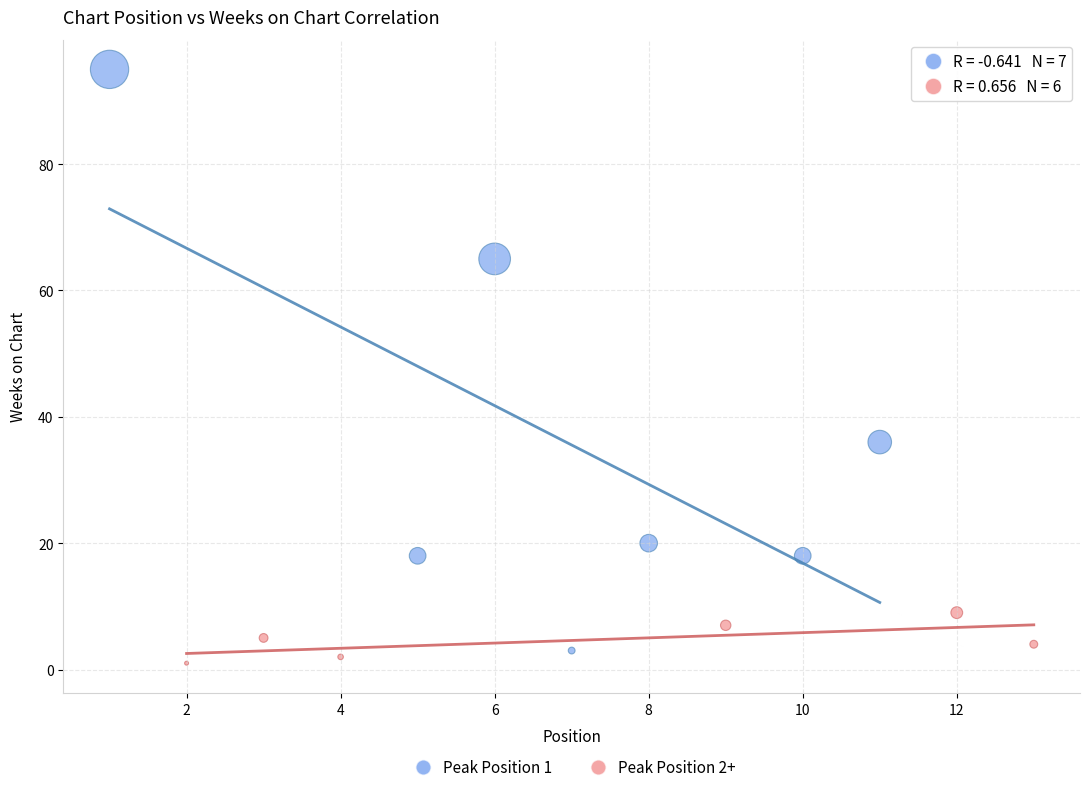

Which series reaches the maximum Y coordinate?

Peak Position 1